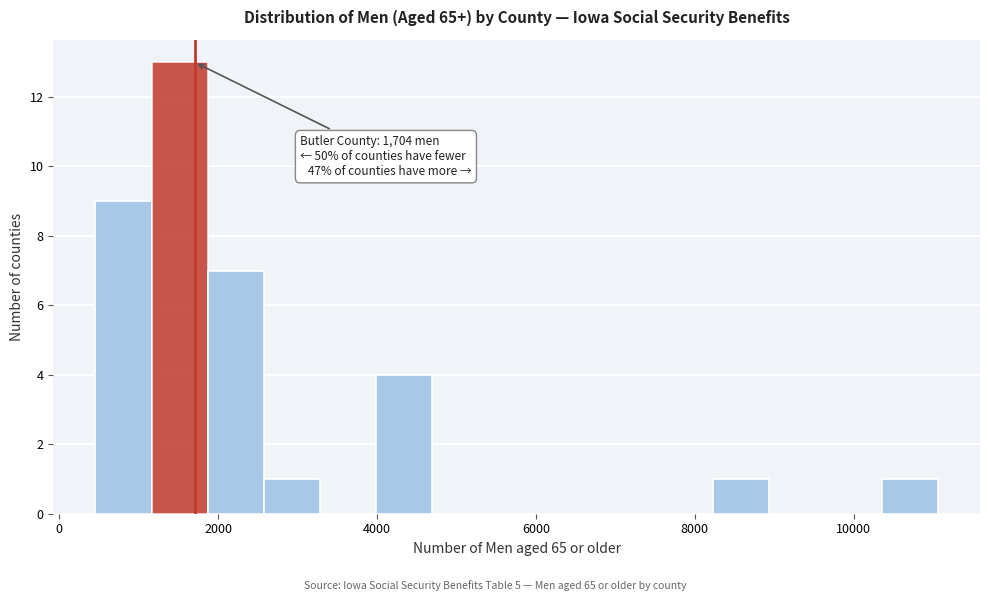

Read against the x-axis, roughly where is the centre of the tallest bar?

1600